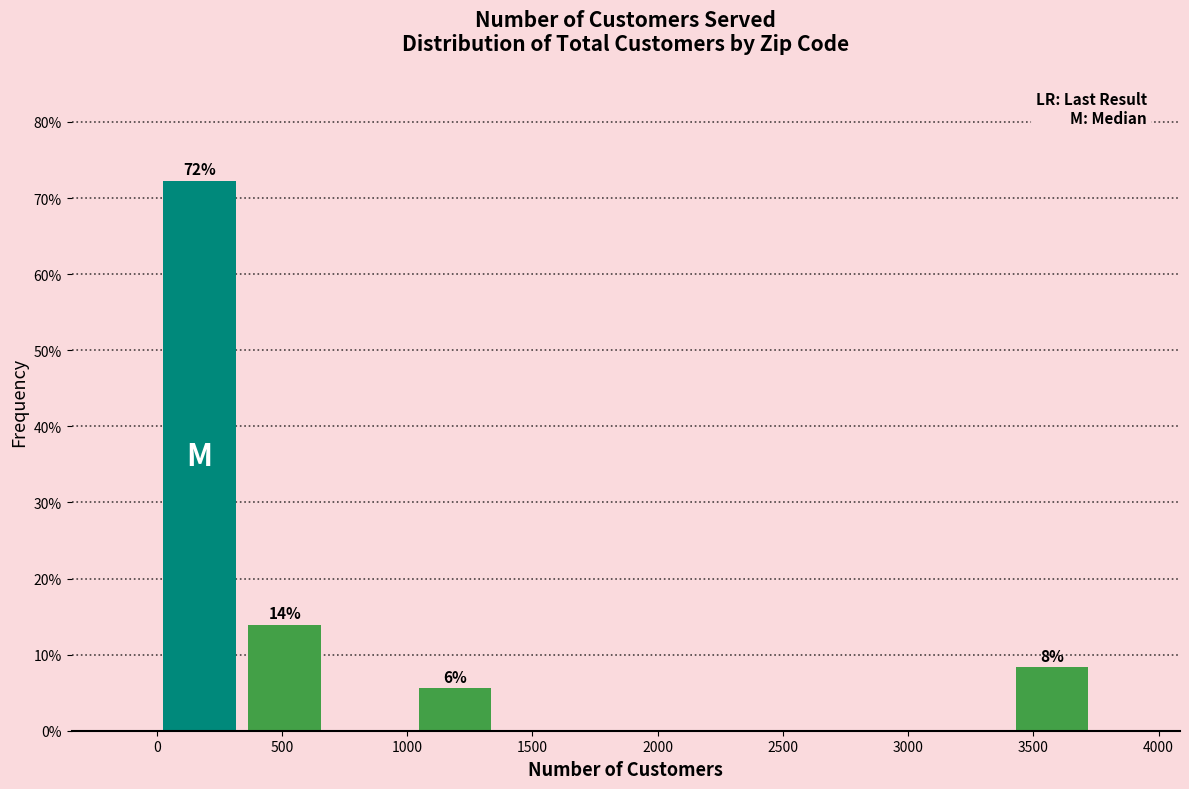

Over which range of the x-axis is the bar tallest?

0 to 350